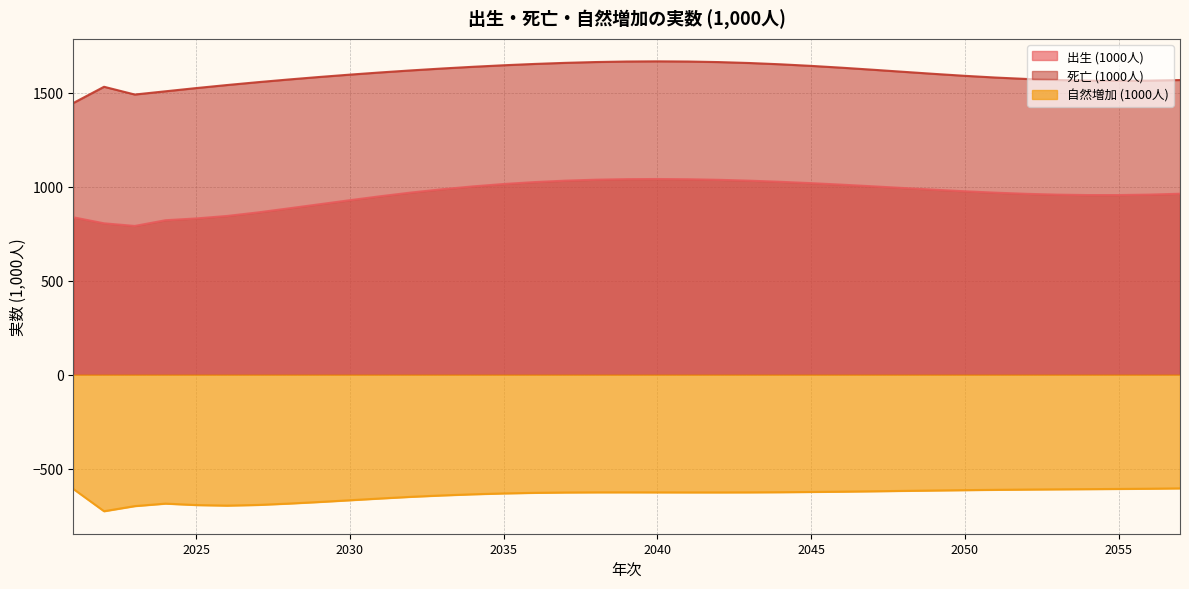

How many interior local peaks does the 自然増加 (1000人) series have?

2